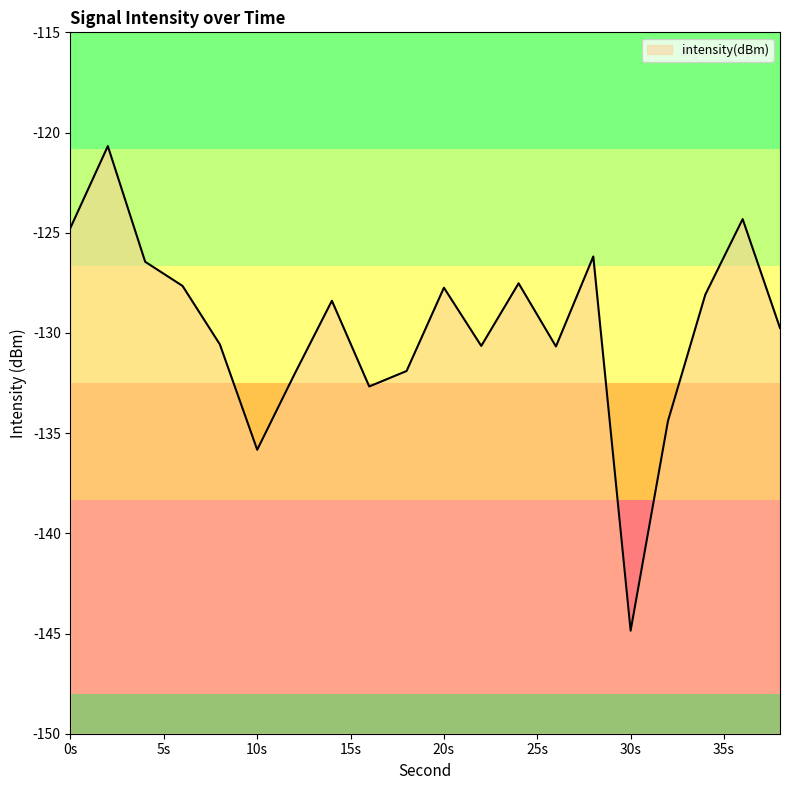

Which label corresponds to the largest value in the chart?

2